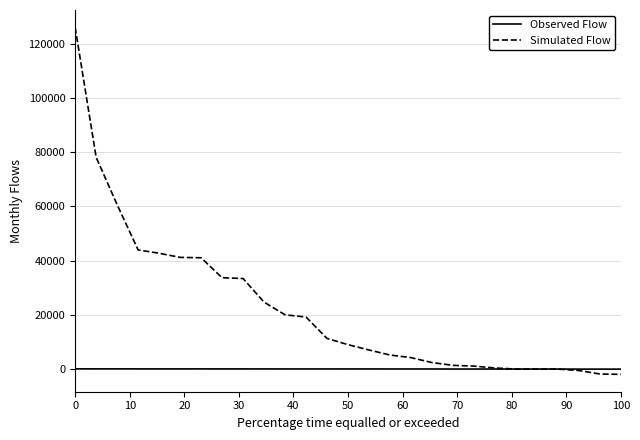

True or false: Simulated Flow and Observed Flow cross at least once.

True